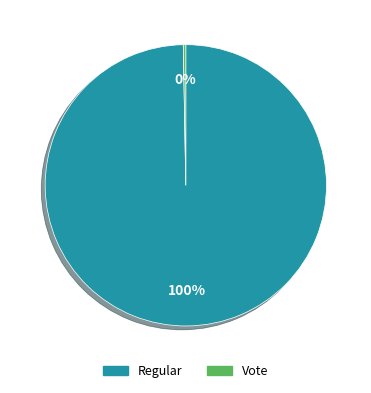

To the nearest percent, what percentage of the pie is Regular?

100%